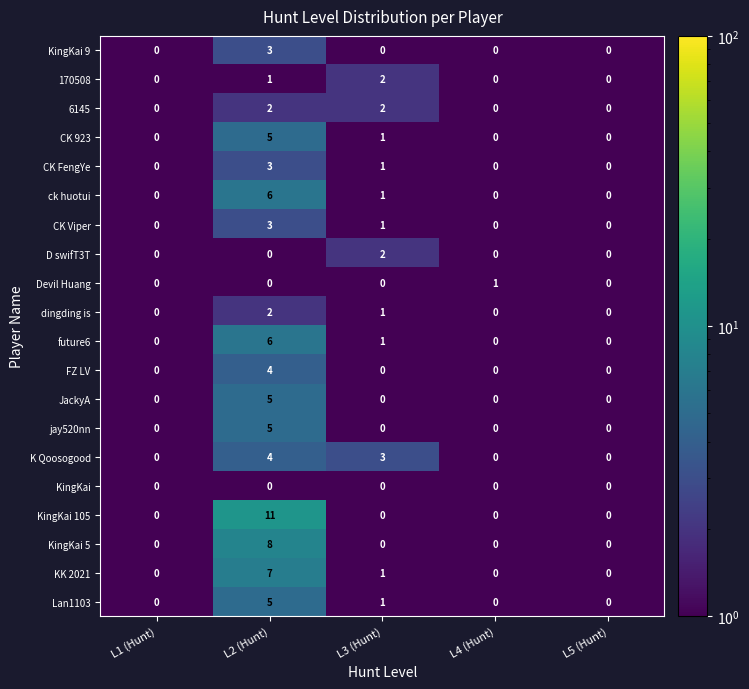

Count the JackyA values in the range 0 to 1.

4